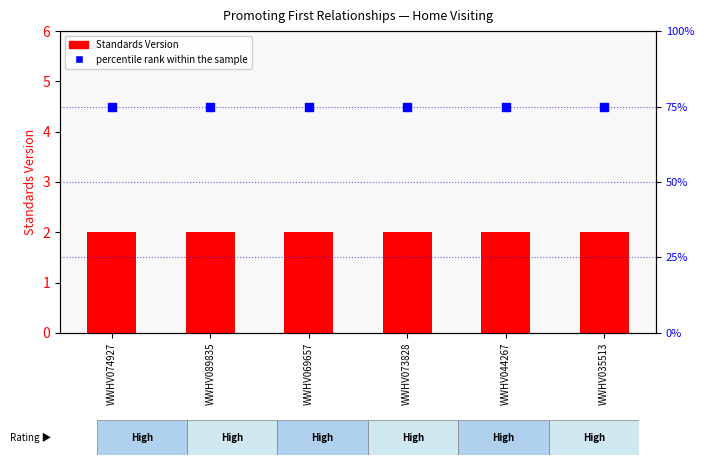

At which category is the sum across all series the highest?

WWHV074927